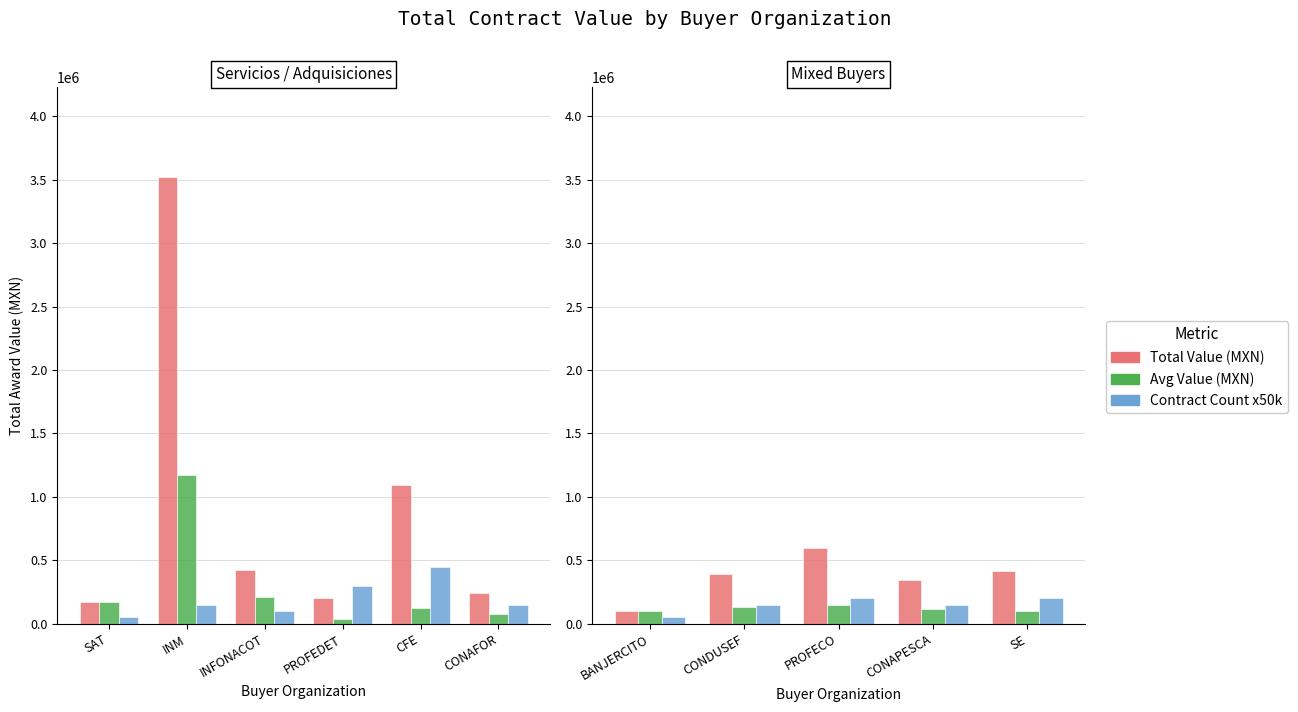

How many bars are there in each group?

3